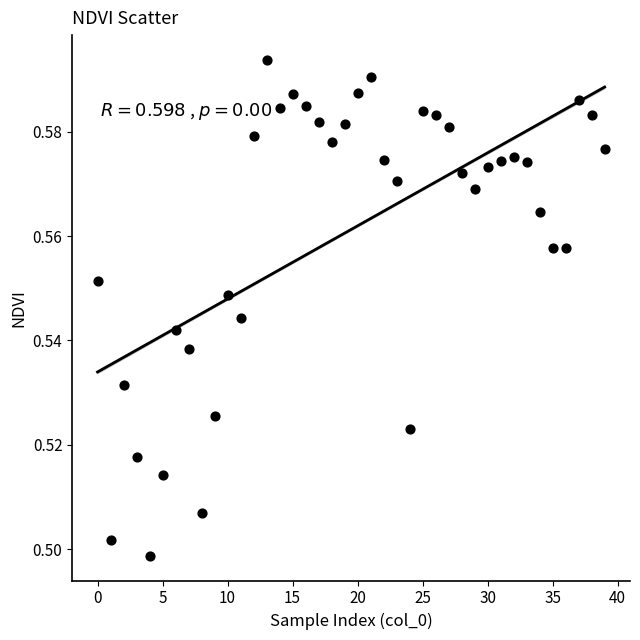

Count the number of points in this scatter plot.

40